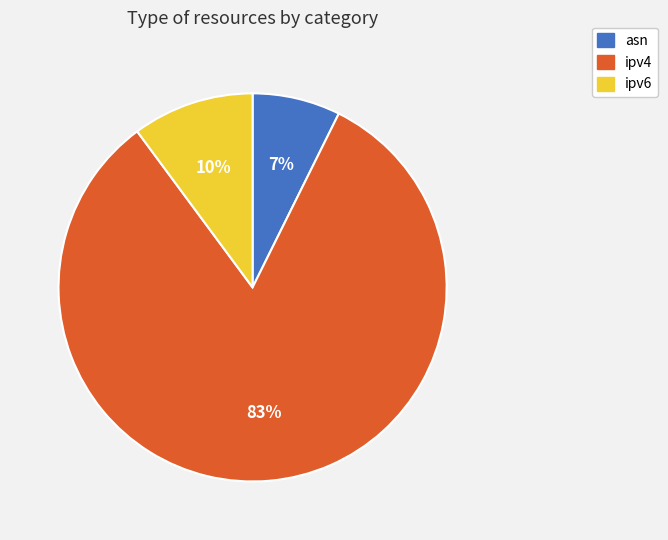

Which has a higher value, ipv6 or asn?

ipv6